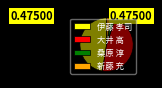

Does 伊藤 孝司 represent more than half of the total?

No